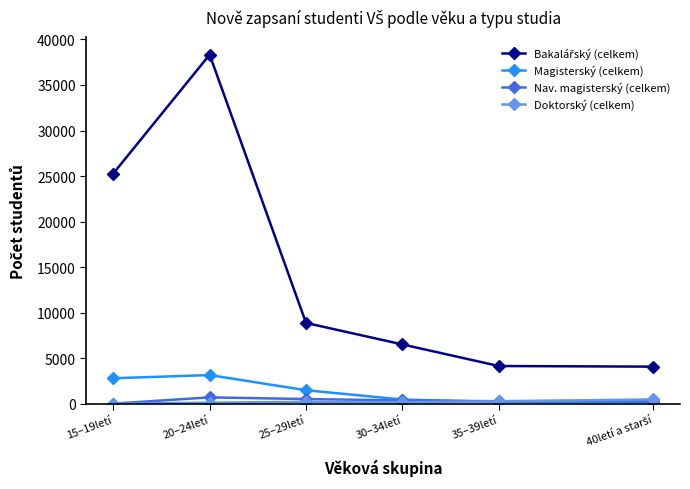

At which category is the sum across all series the highest?

20–24letí